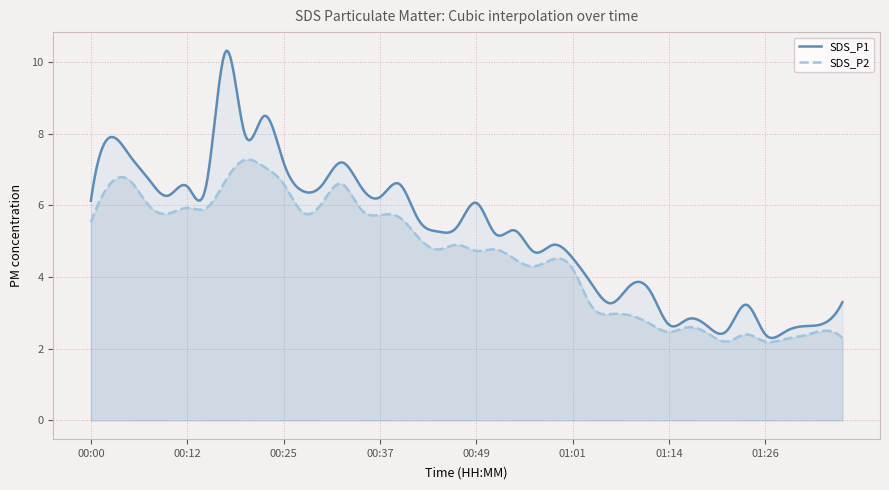

How many data points in SDS_P2 are above 4?

26